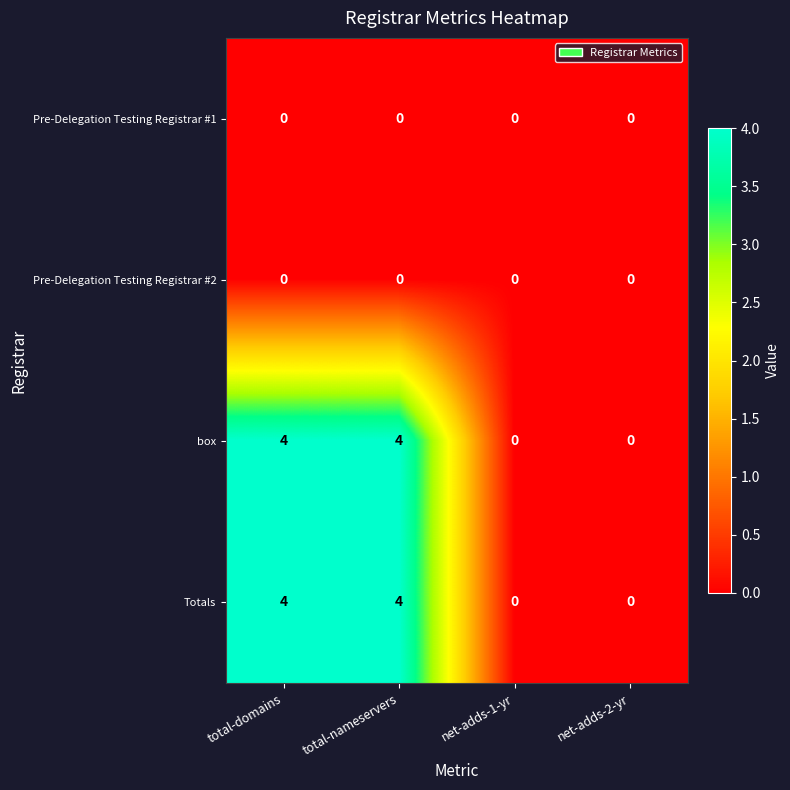

What is the total value across all series at total-domains?

8